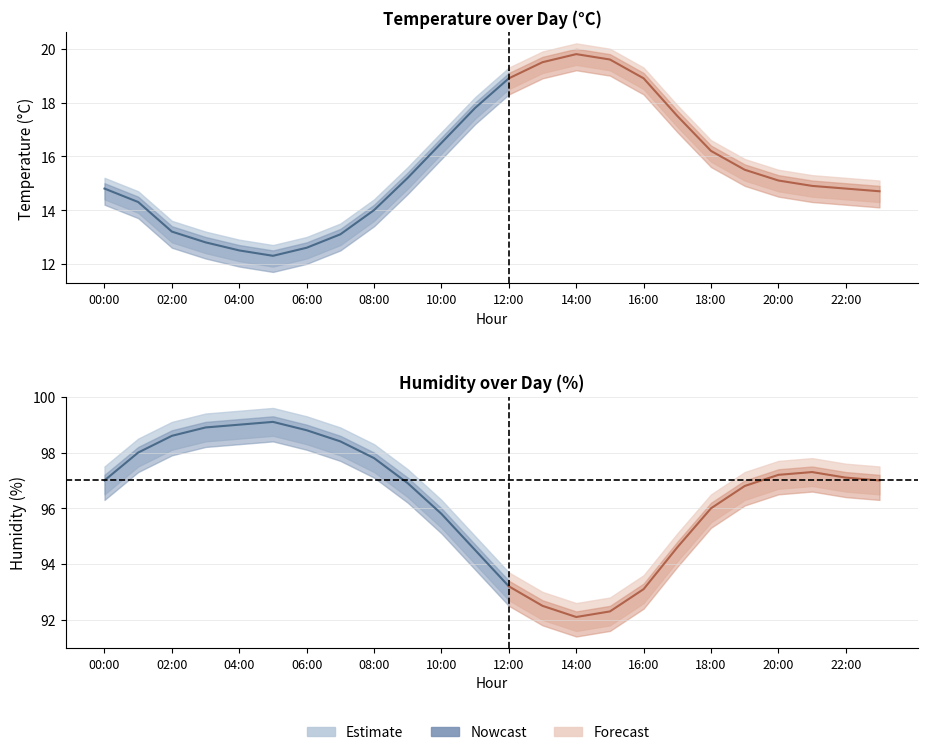

Does the chart display data point markers on the line(s)?

No